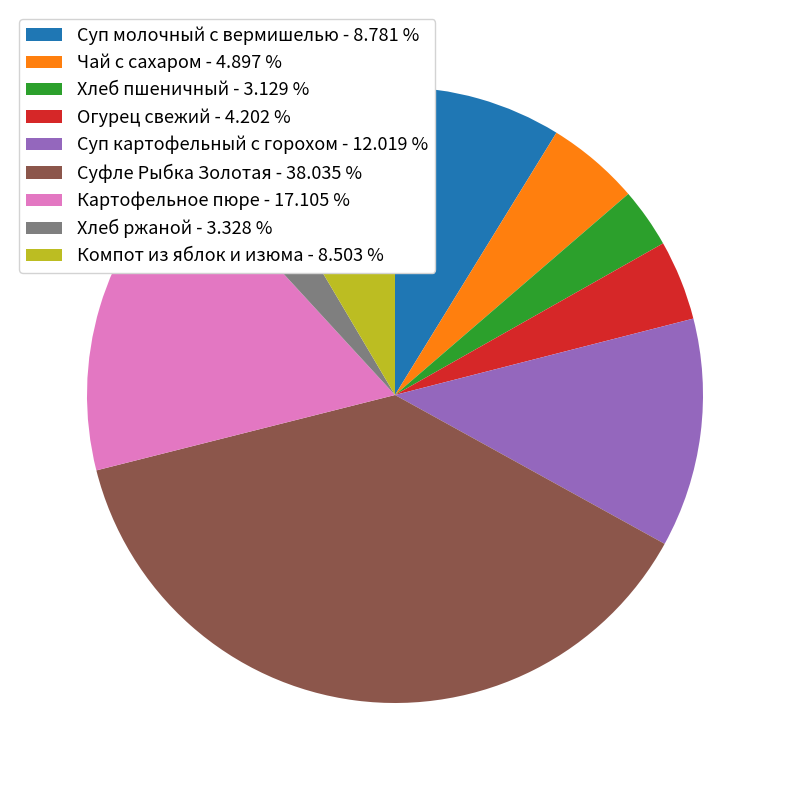

Approximately how many times larger is the value at Компот из яблок и изюма compared to Картофельное пюре?

0.5